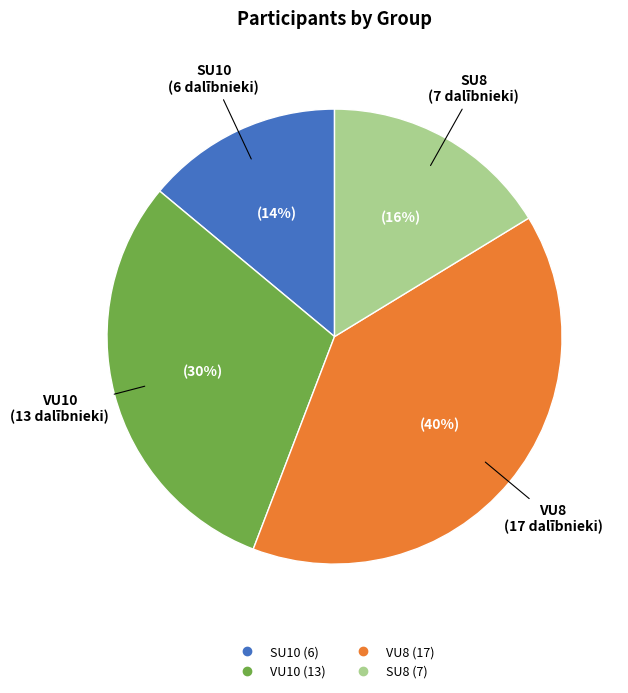

To the nearest percent, what portion does VU10 represent?

30%